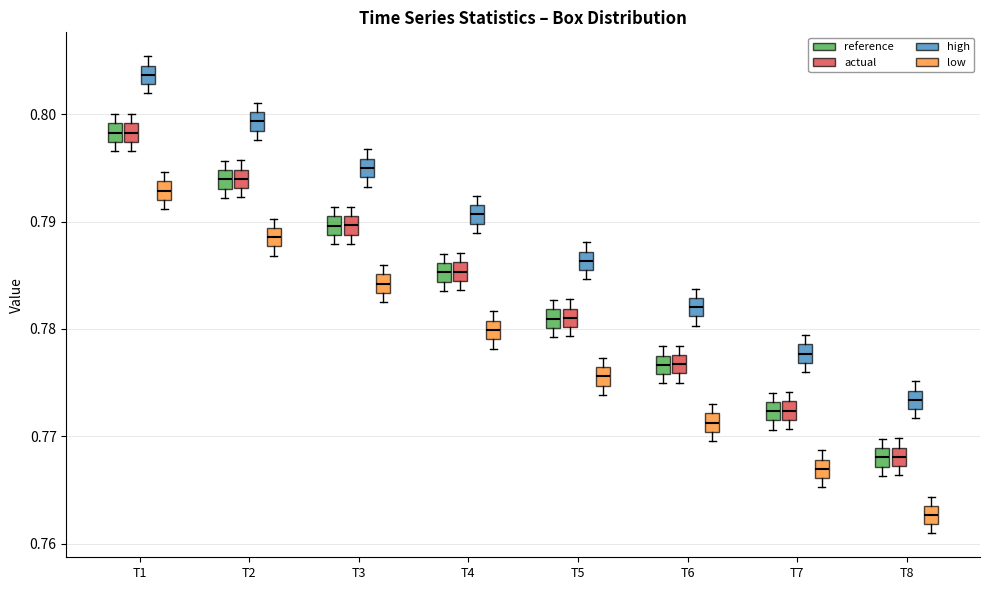

Reading left to right, transcribe this box plot: for each box, give where its median line is, the range the box spans, and where its two whiskers end, as read against the y-axis. The values are not printed on the chart, so give them approximately, as read against the axis.

T1 (reference): median 0.798, box 0.797 to 0.799, whiskers 0.797 (just below the box's lower edge) to 0.800
T1 (actual): median 0.798, box 0.797 to 0.799, whiskers 0.797 (just below the box's lower edge) to 0.800
T1 (high): median 0.804, box 0.803 to 0.805, whiskers 0.802 to 0.805 (just above the box's upper edge)
T1 (low): median 0.793, box 0.792 to 0.794, whiskers 0.791 to 0.795
T2 (reference): median 0.794, box 0.793 to 0.795, whiskers 0.792 to 0.796
T2 (actual): median 0.794, box 0.793 to 0.795, whiskers 0.792 to 0.796
T2 (high): median 0.799, box 0.798 to 0.800, whiskers 0.798 (just below the box's lower edge) to 0.801
T2 (low): median 0.789 (inside the box), box 0.788 to 0.789, whiskers 0.787 to 0.790
T3 (reference): median 0.790 (inside the box), box 0.789 to 0.790, whiskers 0.788 to 0.791
T3 (actual): median 0.790, box 0.789 to 0.791, whiskers 0.788 to 0.791 (just above the box's upper edge)
T3 (high): median 0.795, box 0.794 to 0.796, whiskers 0.793 to 0.797
T3 (low): median 0.784, box 0.783 to 0.785, whiskers 0.782 to 0.786
T4 (reference): median 0.785, box 0.784 to 0.786, whiskers 0.784 (just below the box's lower edge) to 0.787
T4 (actual): median 0.785, box 0.784 to 0.786, whiskers 0.784 (below the box's lower edge) to 0.787
T4 (high): median 0.791, box 0.790 to 0.792, whiskers 0.789 to 0.792 (above the box's upper edge)
T4 (low): median 0.780, box 0.779 to 0.781, whiskers 0.778 to 0.782
T5 (reference): median 0.781, box 0.780 to 0.782, whiskers 0.779 to 0.783
T5 (actual): median 0.781, box 0.780 to 0.782, whiskers 0.779 to 0.783
T5 (high): median 0.786, box 0.785 to 0.787, whiskers 0.785 (just below the box's lower edge) to 0.788
T5 (low): median 0.776 (inside the box), box 0.775 to 0.776, whiskers 0.774 to 0.777
T6 (reference): median 0.777, box 0.776 to 0.778, whiskers 0.775 to 0.778 (above the box's upper edge)
T6 (actual): median 0.777, box 0.776 to 0.778, whiskers 0.775 to 0.778 (just above the box's upper edge)
T6 (high): median 0.782, box 0.781 to 0.783, whiskers 0.780 to 0.784
T6 (low): median 0.771, box 0.770 to 0.772, whiskers 0.770 (just below the box's lower edge) to 0.773
T7 (reference): median 0.772, box 0.771 to 0.773, whiskers 0.771 (just below the box's lower edge) to 0.774
T7 (actual): median 0.772 (inside the box), box 0.772 to 0.773, whiskers 0.771 to 0.774
T7 (high): median 0.778, box 0.777 to 0.779, whiskers 0.776 to 0.779 (above the box's upper edge)
T7 (low): median 0.767, box 0.766 to 0.768, whiskers 0.765 to 0.769
T8 (reference): median 0.768, box 0.767 to 0.769, whiskers 0.766 to 0.770
T8 (actual): median 0.768, box 0.767 to 0.769, whiskers 0.766 to 0.770
T8 (high): median 0.773 (inside the box), box 0.773 to 0.774, whiskers 0.772 to 0.775
T8 (low): median 0.763, box 0.762 to 0.764, whiskers 0.761 to 0.764 (above the box's upper edge)